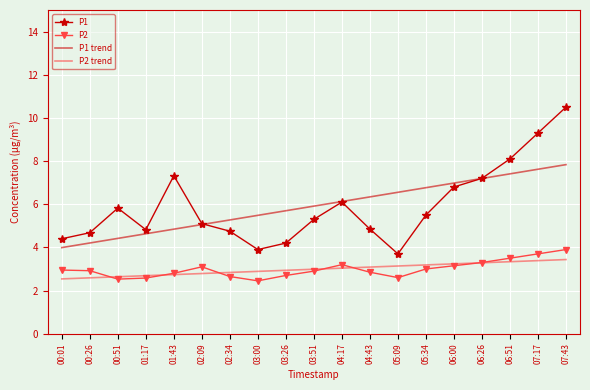

Is the value of P1 at 06:26 greater than the value of P2 at 04:17?

Yes